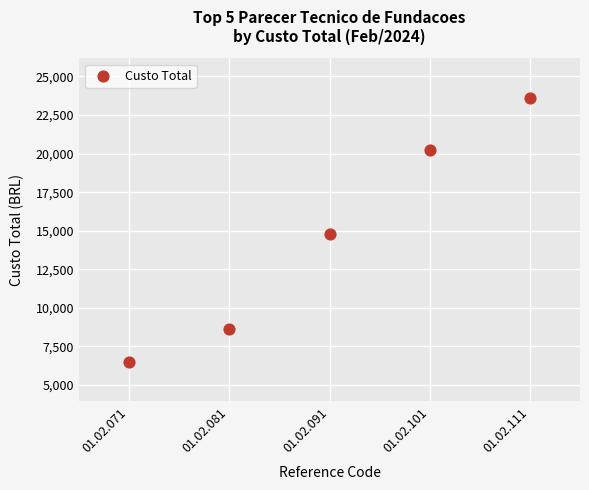

What is the range of Y values (max minus min)?

17104.3